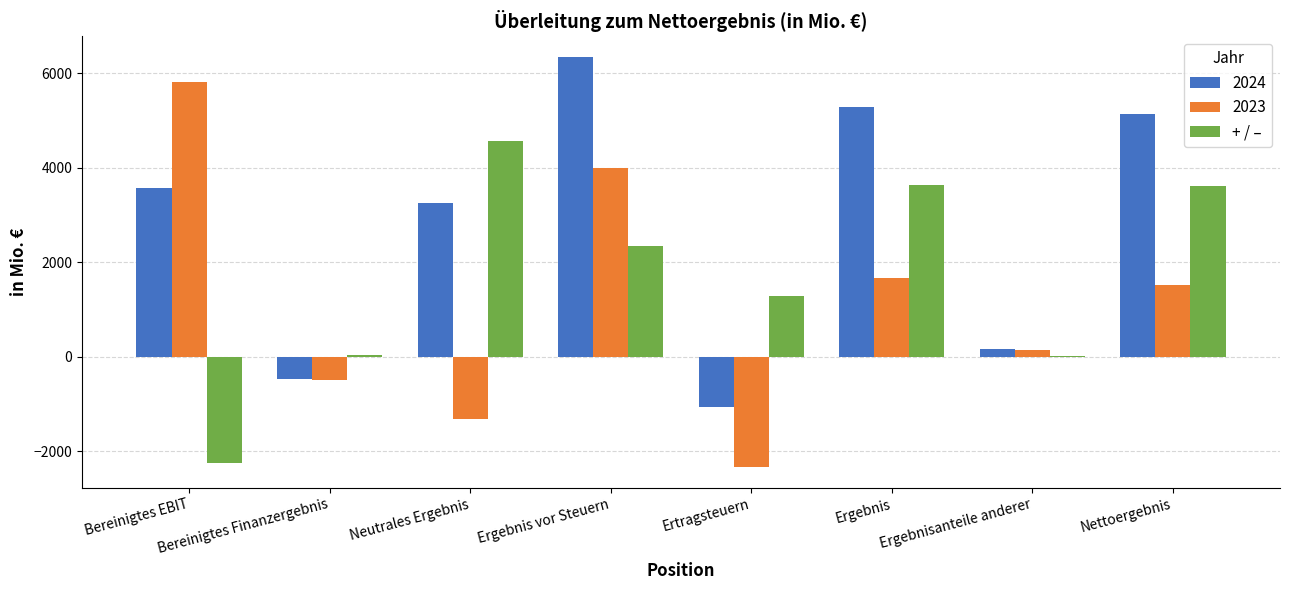

Between Bereinigtes EBIT and Ergebnis, which series saw the biggest shift?

+ / –